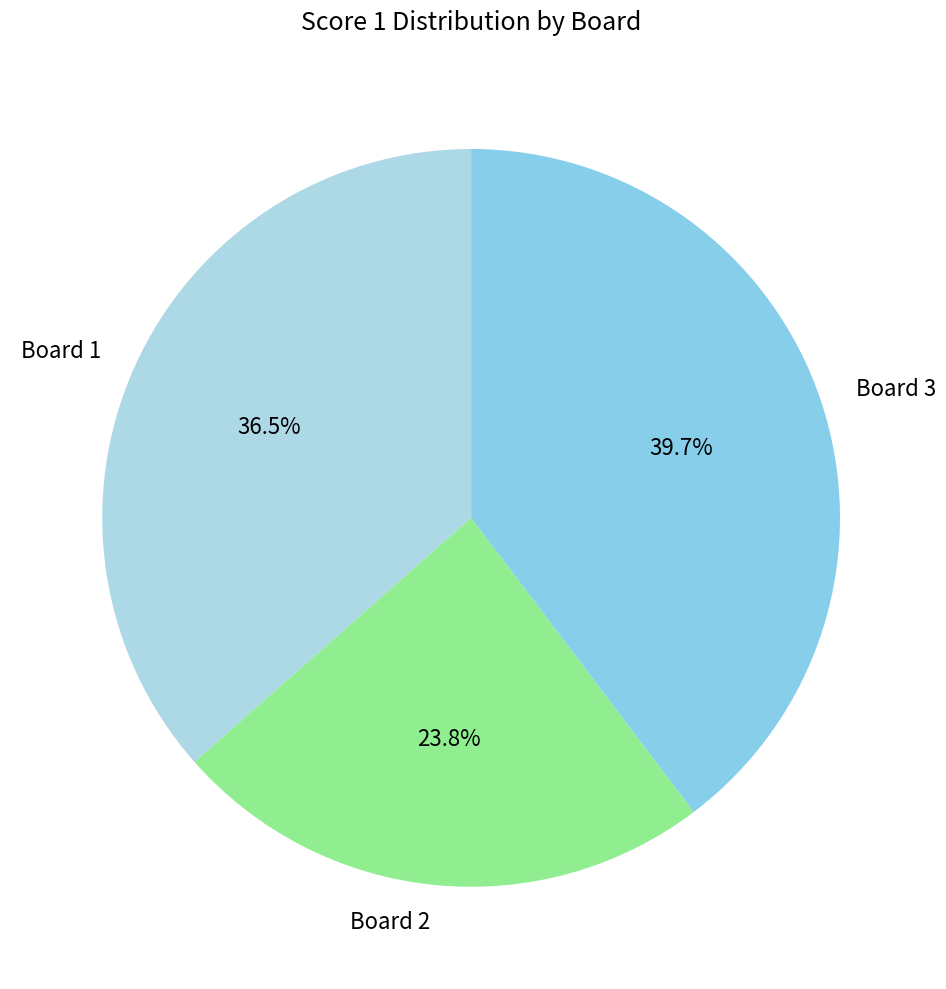

What percentage is the Board 2 slice, to the nearest percent?

24%